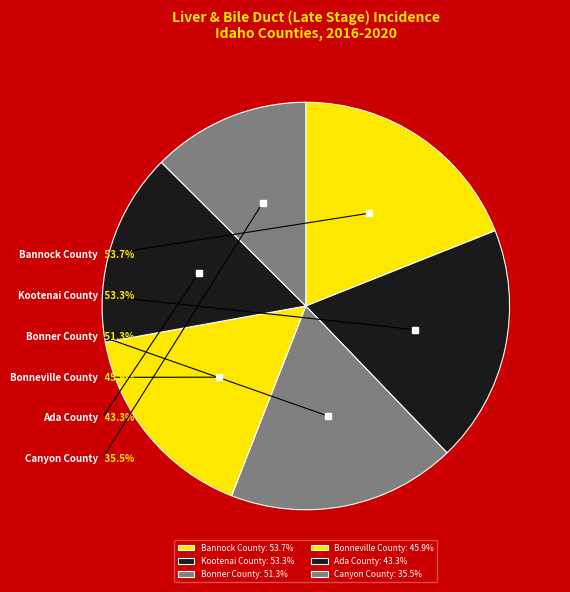

How much of the chart is everything except Bannock County?

81.0%